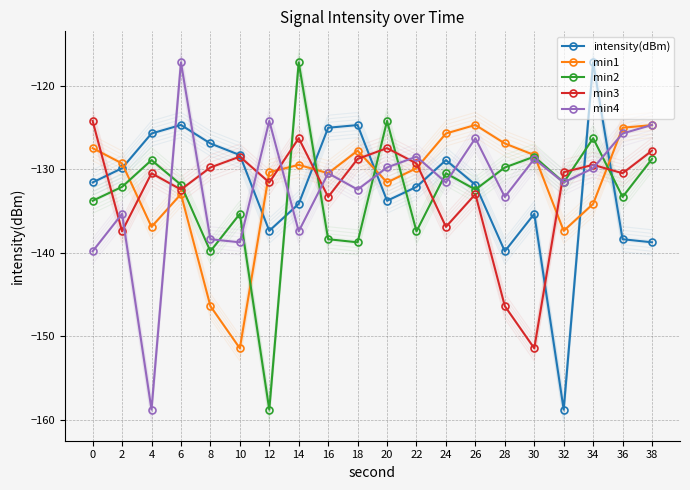

At which category does the chart reach its minimum across all series?

32